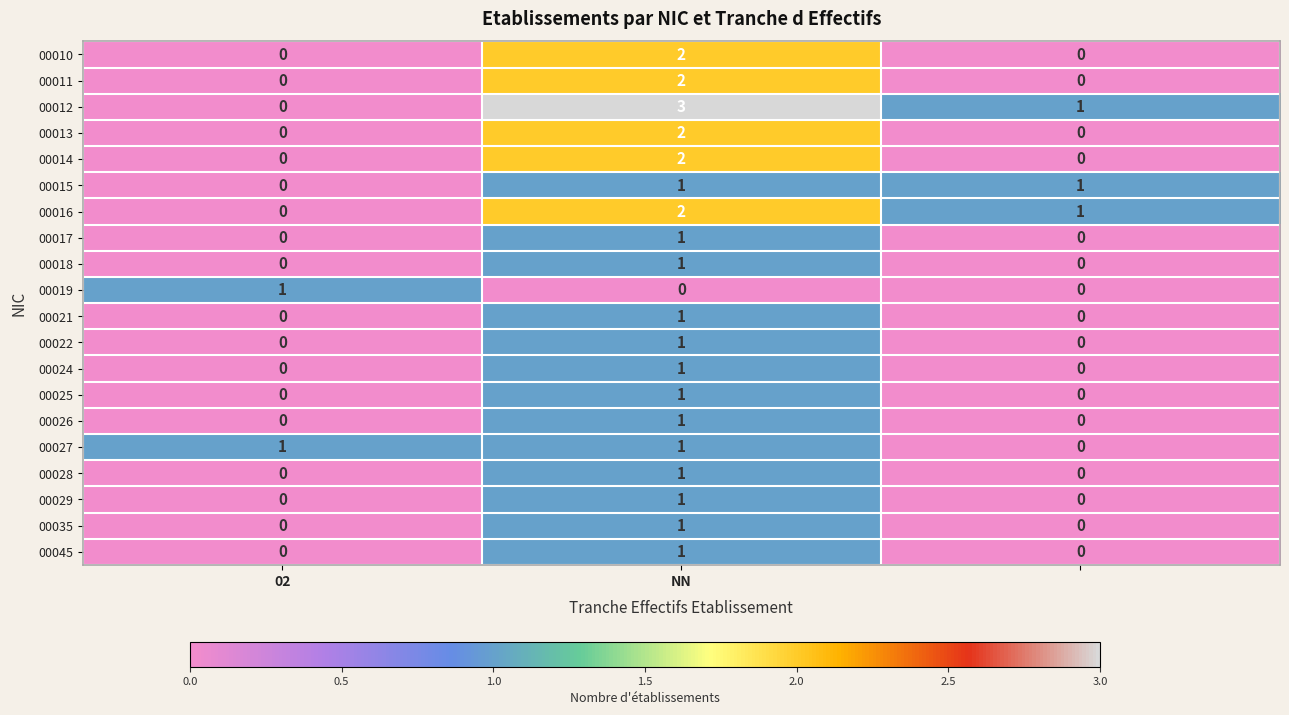

Count the 00024 values in the range 0 to 1.

3